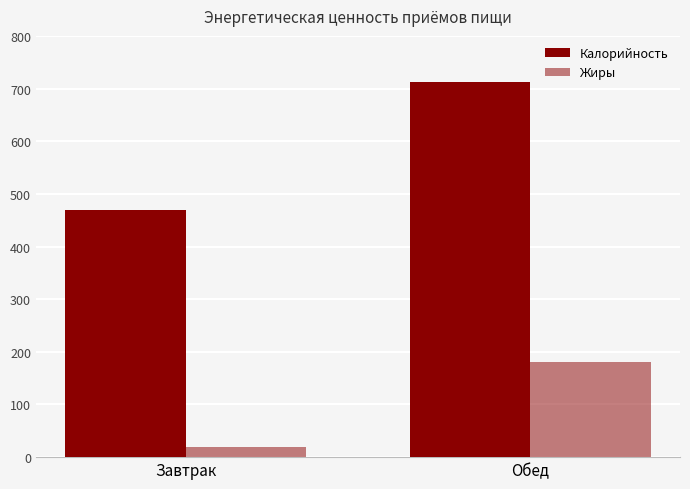

What is the maximum value for Калорийность?

713